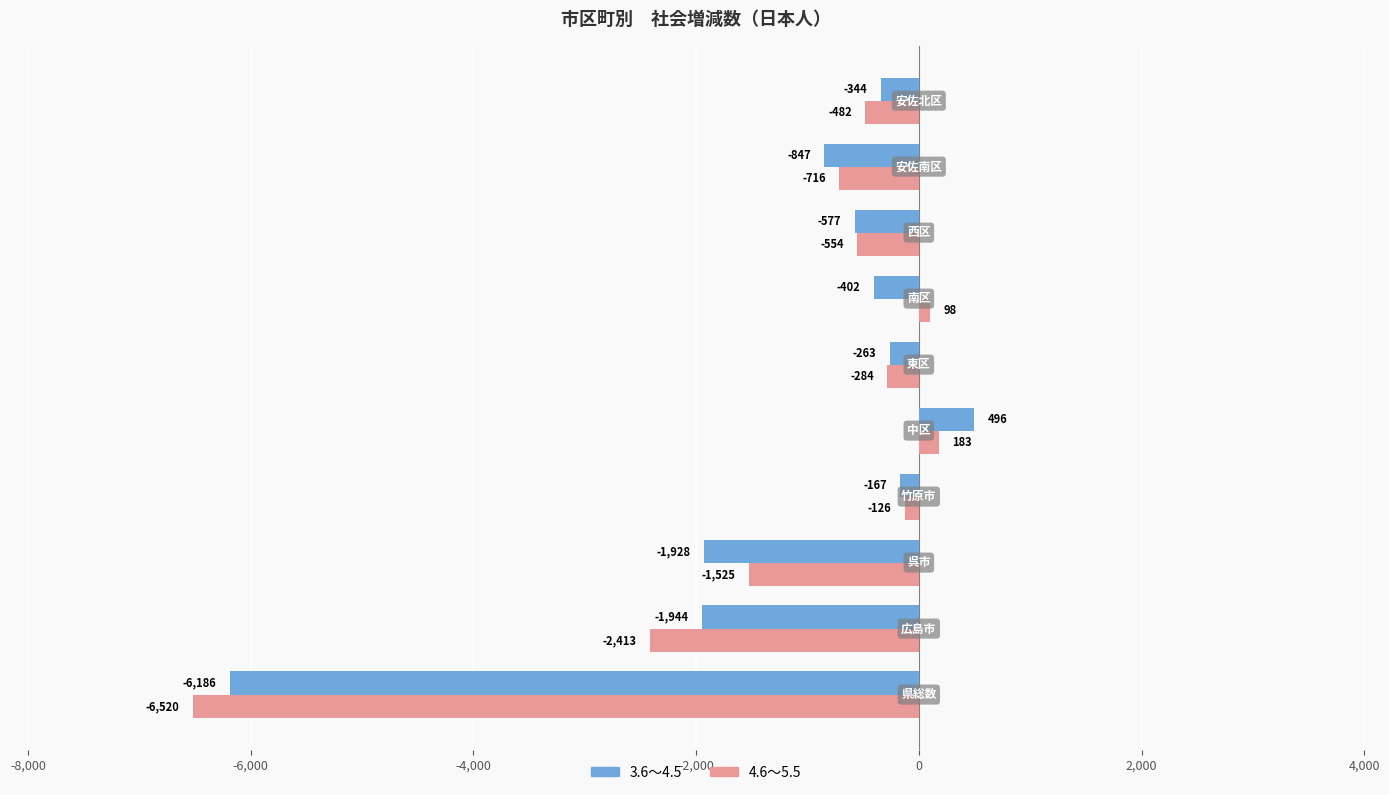

How many categories are shown in the chart?

10